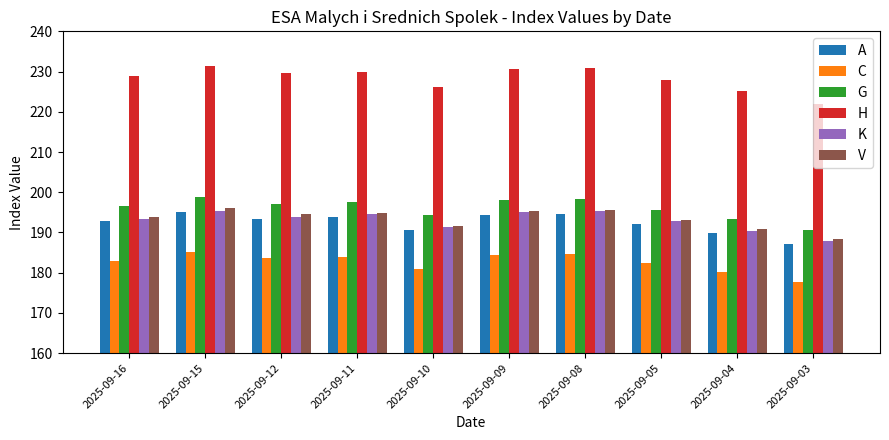

What value does the A series have at 2025-09-10?

190.6